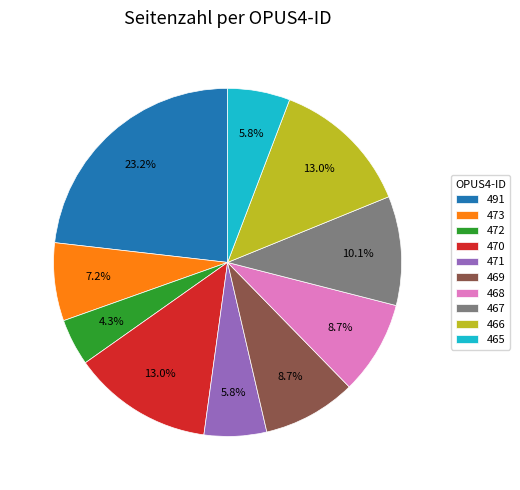

What percentage is NOT represented by 466?

87.0%